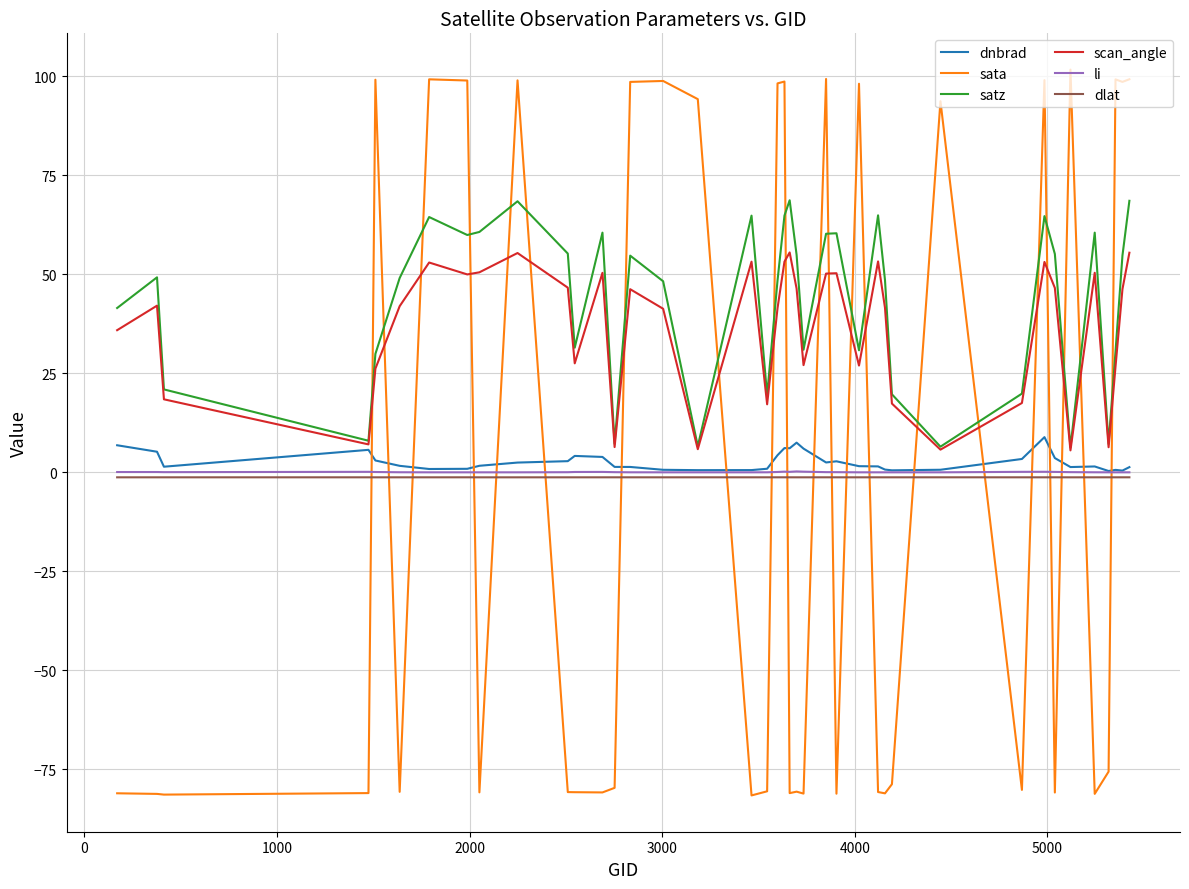

What is the minimum value shown in the chart?

-81.6